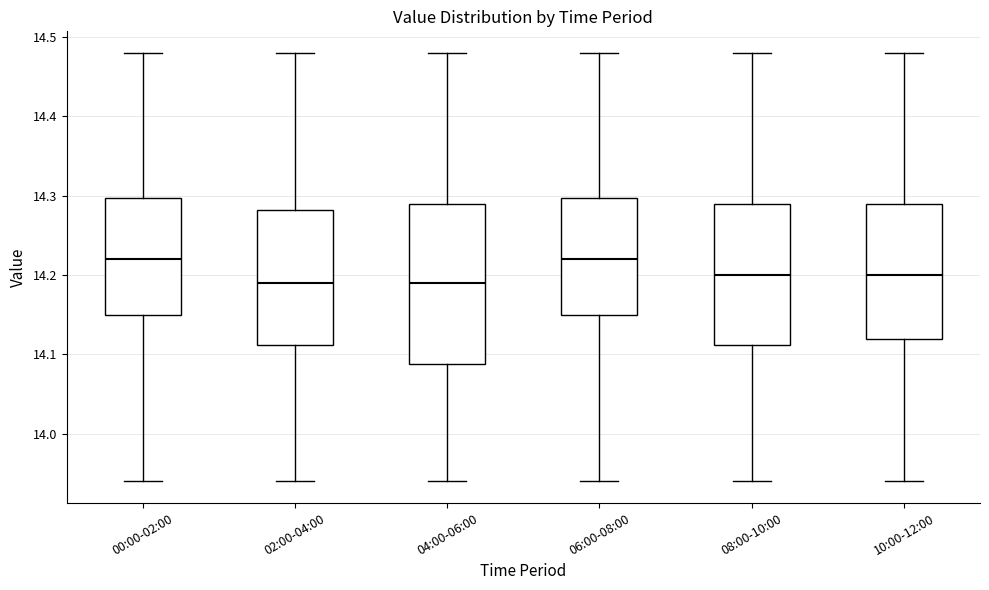

Reading left to right, read every box against the y-axis: the position of its median line, the range the box covers, and the ends of its whiskers. The values are not printed on the chart, so give them approximately, as read against the axis.

00:00-02:00: median 14.22, box 14.15 to 14.30, whiskers 13.94 to 14.48
02:00-04:00: median 14.19, box 14.11 to 14.28, whiskers 13.94 to 14.48
04:00-06:00: median 14.19, box 14.09 to 14.29, whiskers 13.94 to 14.48
06:00-08:00: median 14.22, box 14.15 to 14.30, whiskers 13.94 to 14.48
08:00-10:00: median 14.20, box 14.11 to 14.29, whiskers 13.94 to 14.48
10:00-12:00: median 14.20, box 14.12 to 14.29, whiskers 13.94 to 14.48